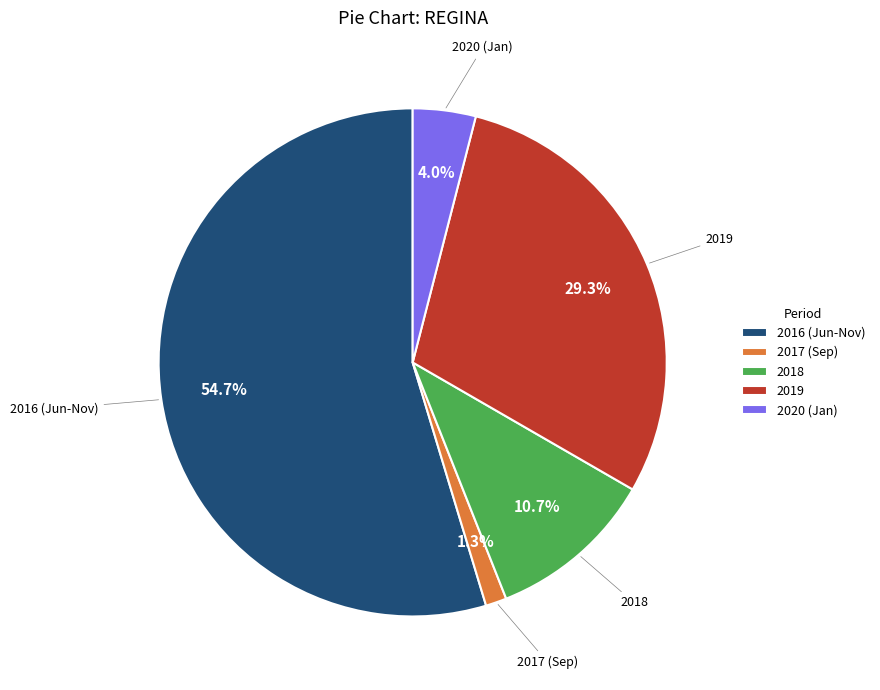

Is there a majority slice in this chart?

Yes